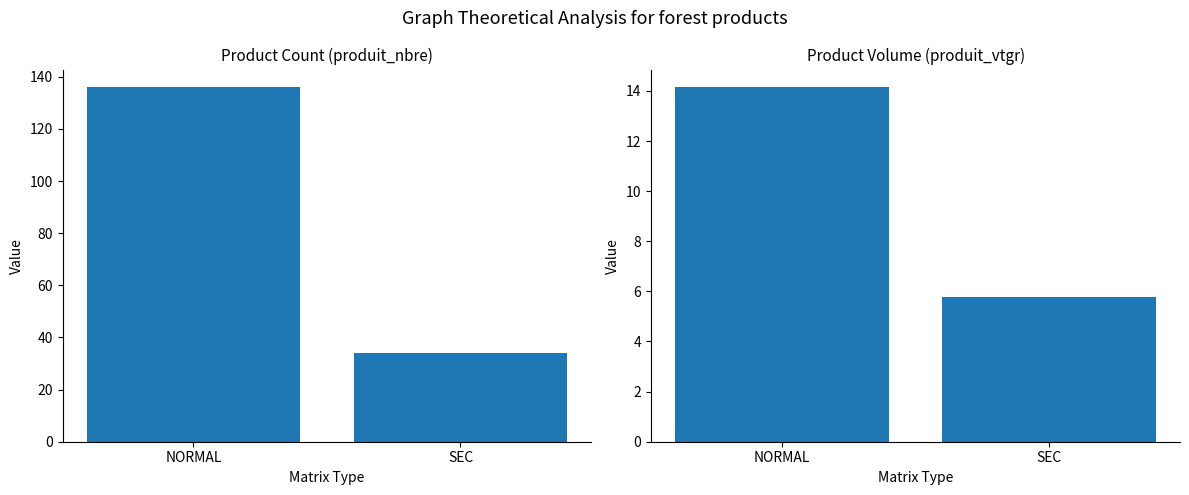

What is the difference between the highest and lowest values at SEC?

28.2